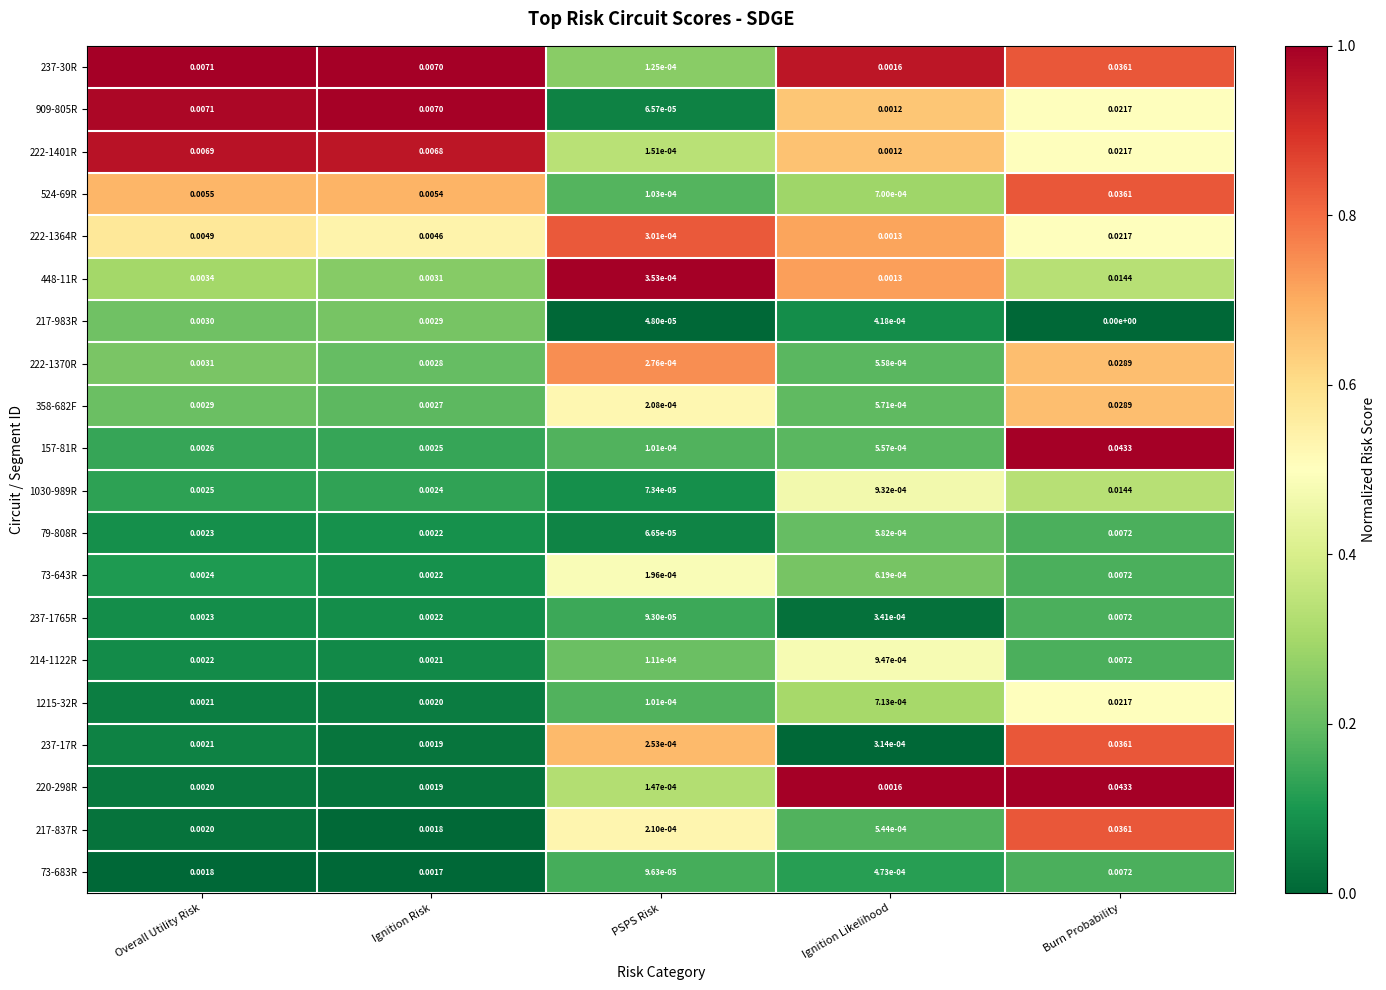

Rank the categories by 222-1370R value from highest to lowest.

Burn Probability, Overall Utility Risk, Ignition Risk, Ignition Likelihood, PSPS Risk